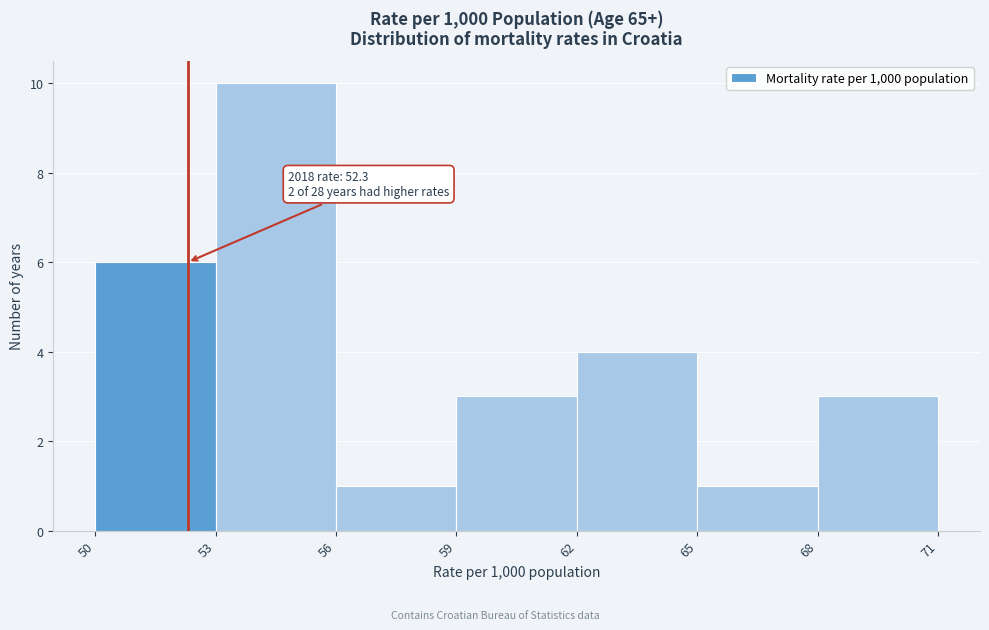

Which range on the x-axis has the tallest bar?

53 to 56